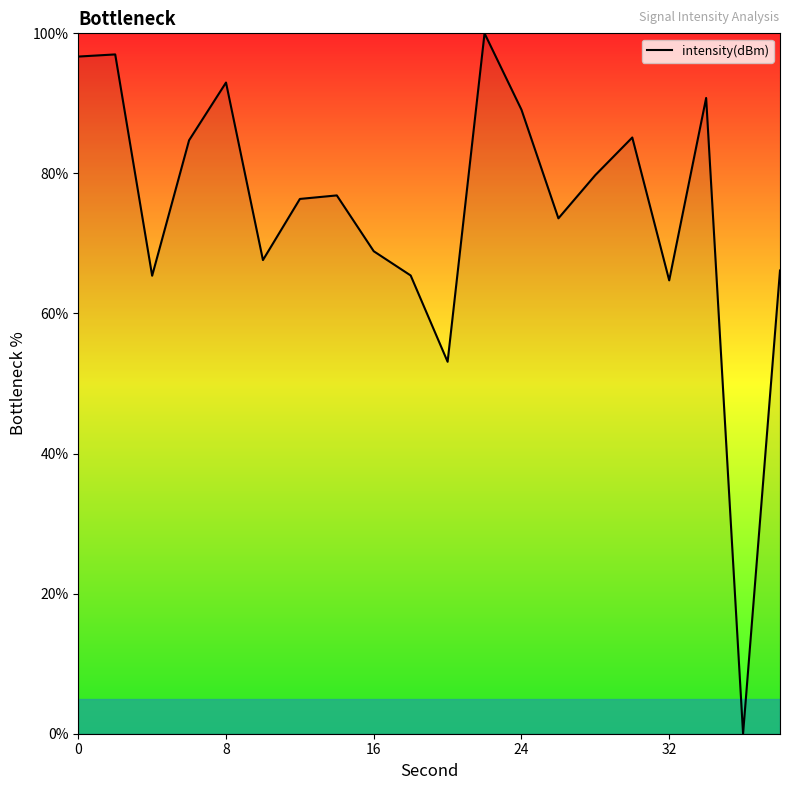

What is the maximum value shown in the chart?

100.0